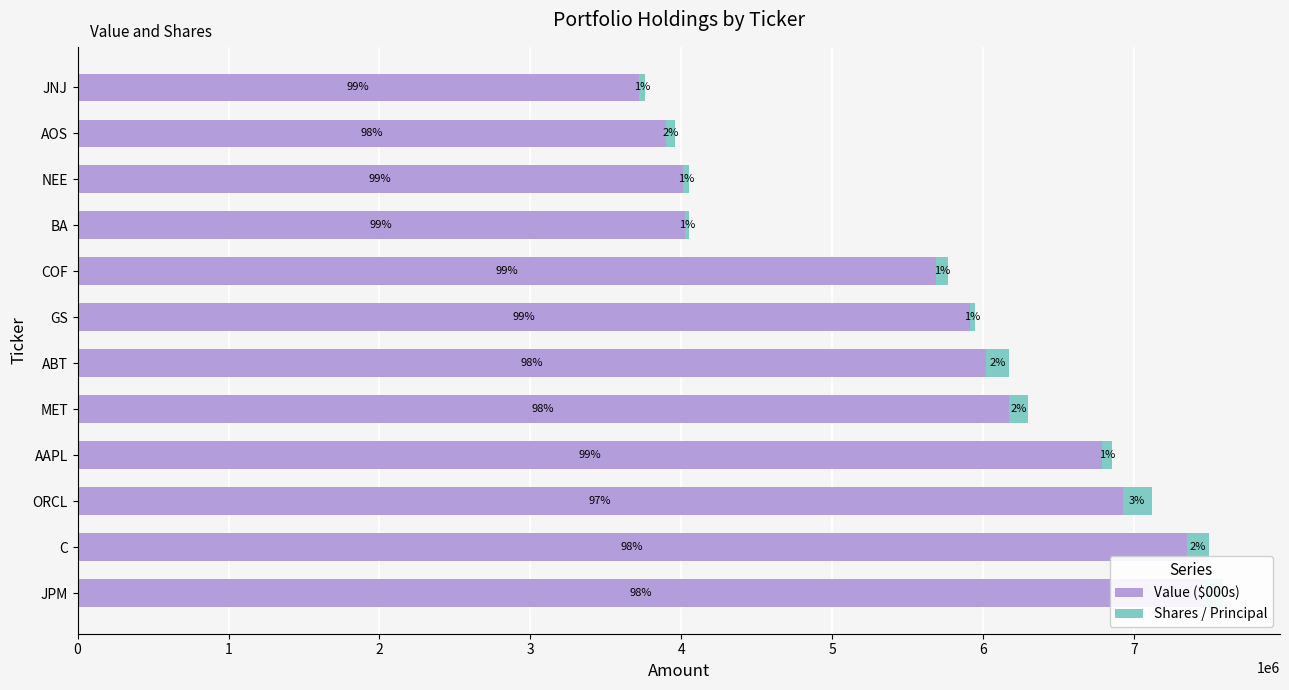

Rank the series by their average value, from highest to lowest.

Value ($000s), Shares / Principal